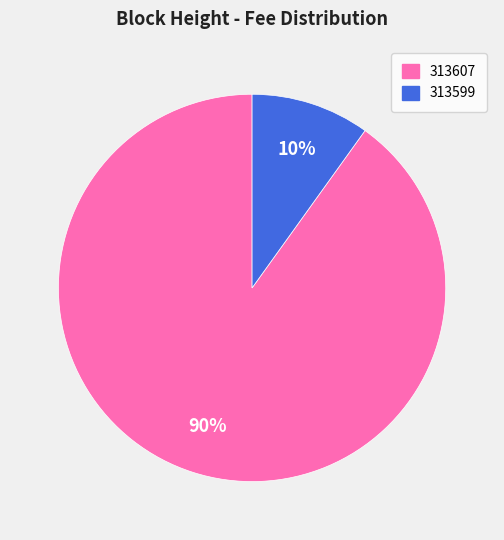

Which has a higher value, 313607 or 313599?

313607